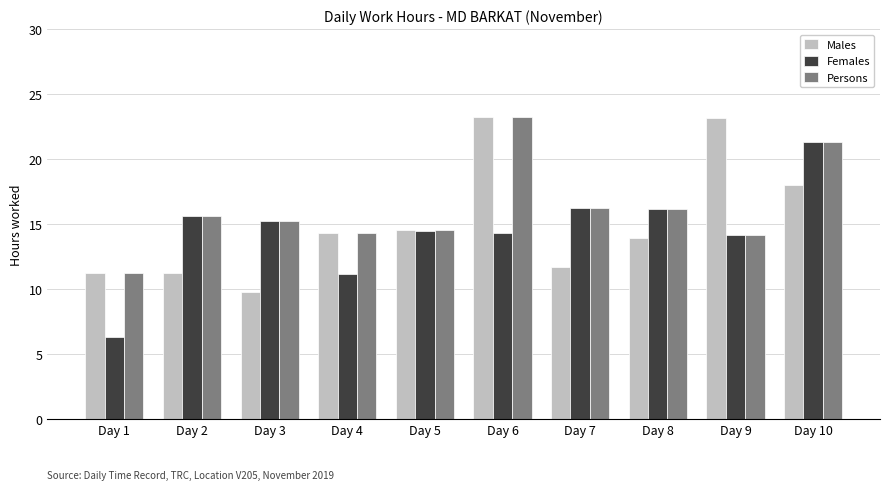

Between Day 1 and Day 7, which series saw the biggest shift?

Females